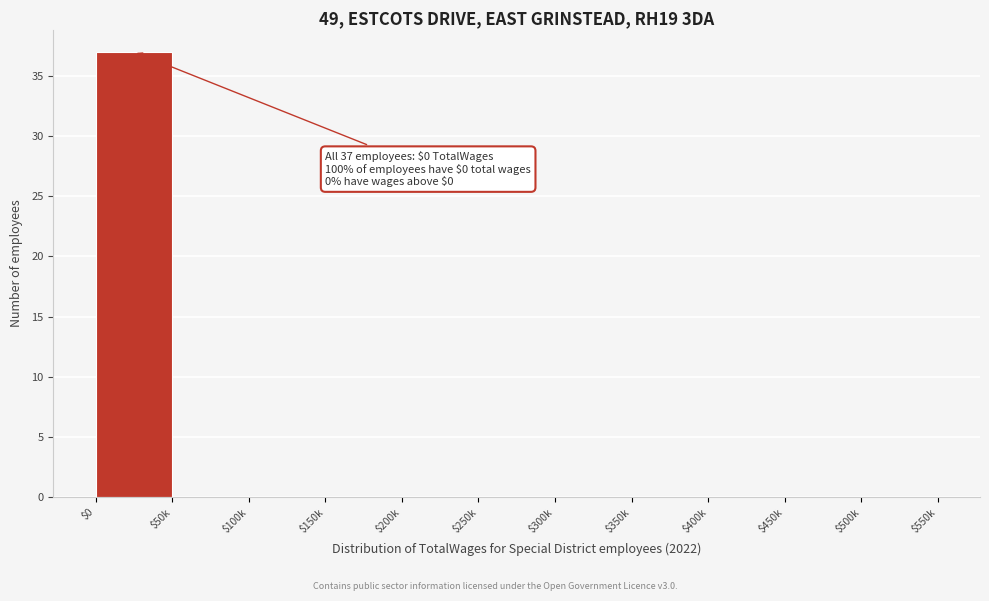

Is it true that the value at $250k is -20?

False